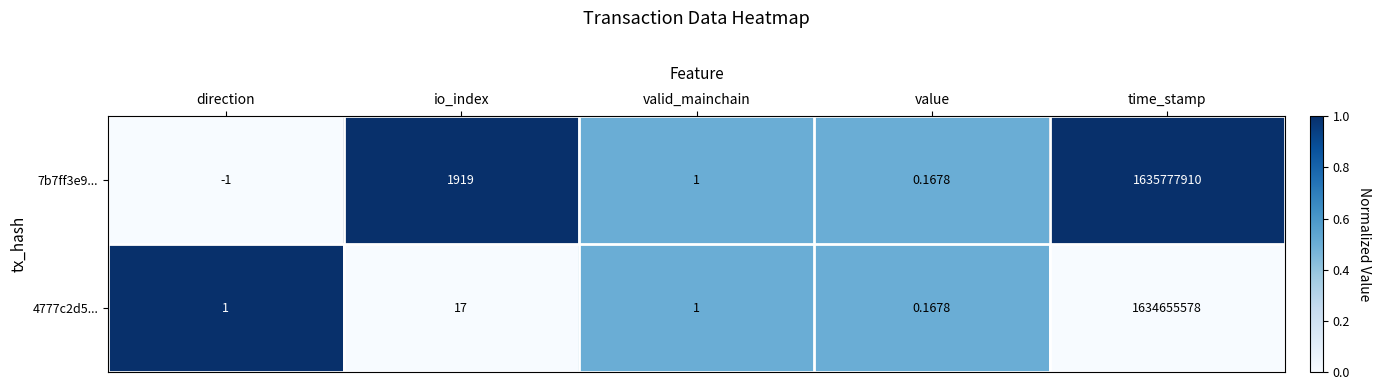

At which label is 7b7ff3e9... closest to 817888954?

io_index